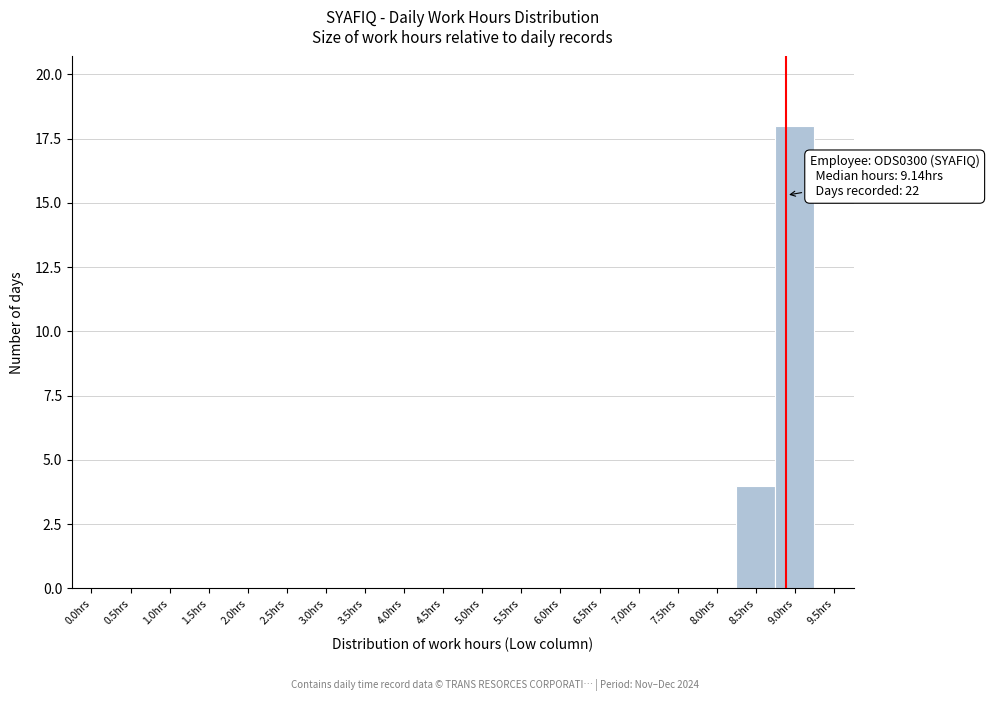

Reading left to right, what are all the values shown in this chart?

0.0hrs=0	0.5hrs=0	1.0hrs=0	1.5hrs=0	2.0hrs=0	2.5hrs=0	3.0hrs=0	3.5hrs=0	4.0hrs=0	4.5hrs=0	5.0hrs=0	5.5hrs=0	6.0hrs=0	6.5hrs=0	7.0hrs=0	7.5hrs=0	8.0hrs=0	8.5hrs=4	9.0hrs=18	9.5hrs=0